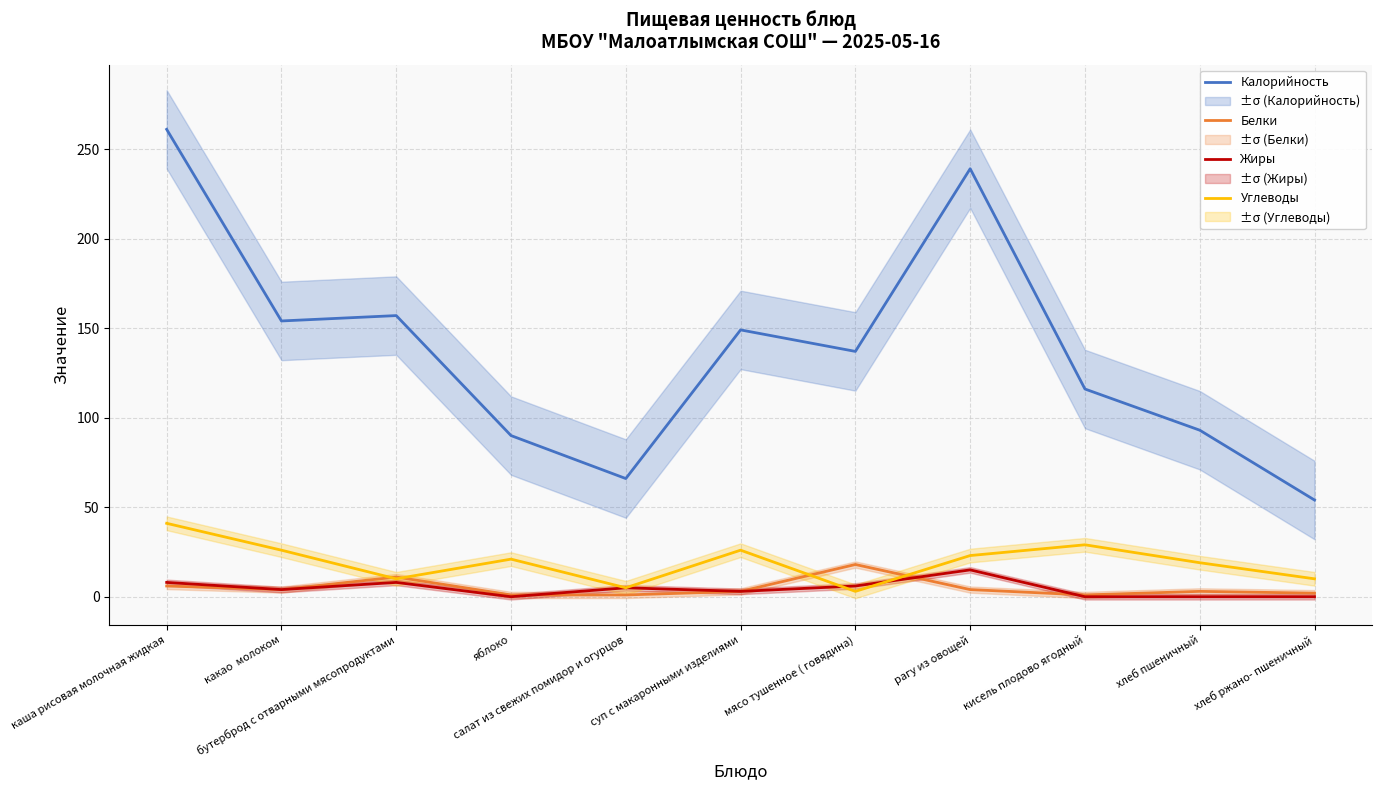

Rank the series at хлеб пшеничный from lowest to highest value.

Жиры, Белки, Углеводы, Калорийность